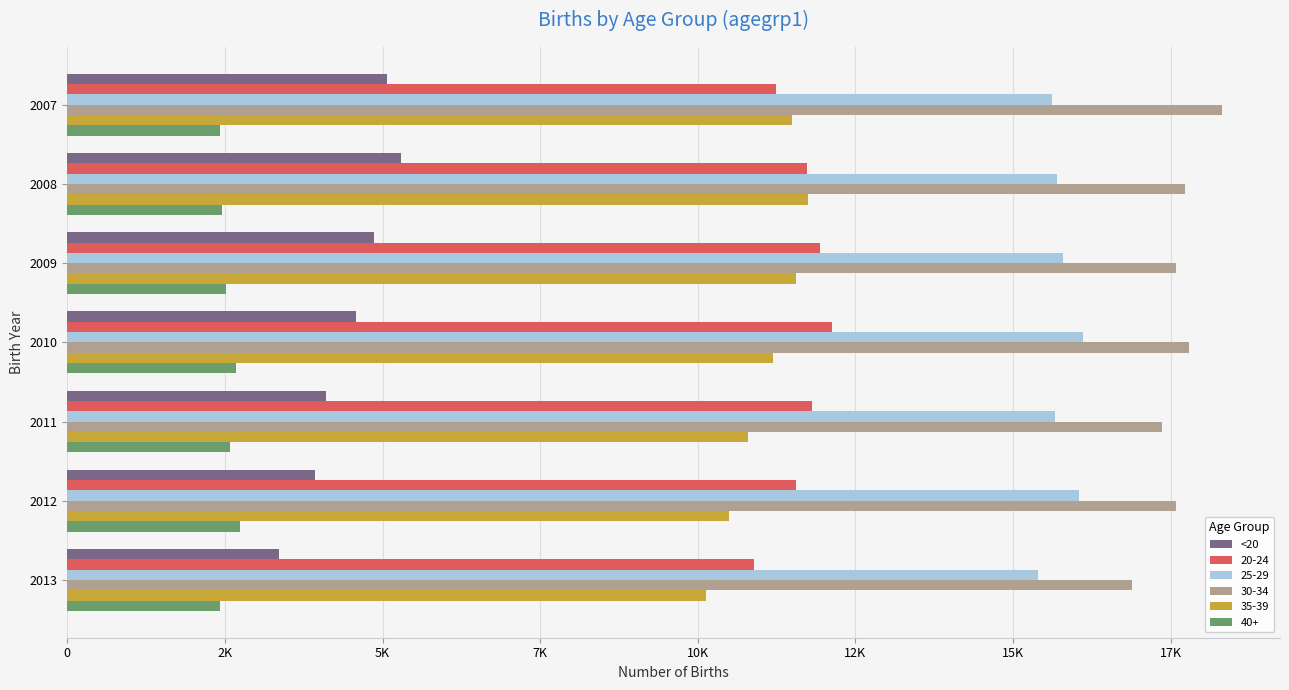

What are all the series names shown in the legend?

<20, 20-24, 25-29, 30-34, 35-39, 40+